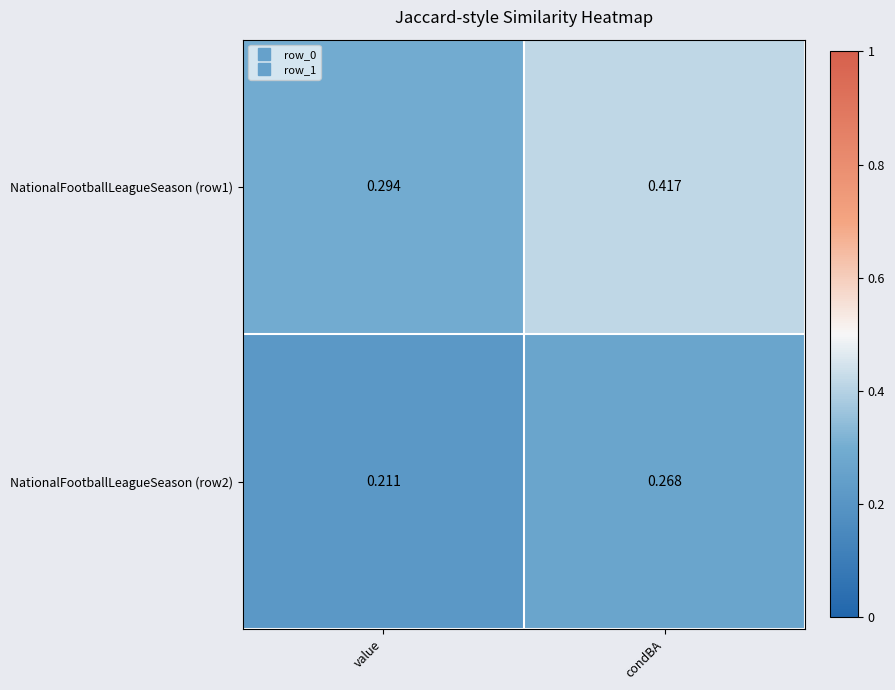

Rank the series by their maximum value, from lowest to highest.

NationalFootballLeagueSeason (row2), NationalFootballLeagueSeason (row1)